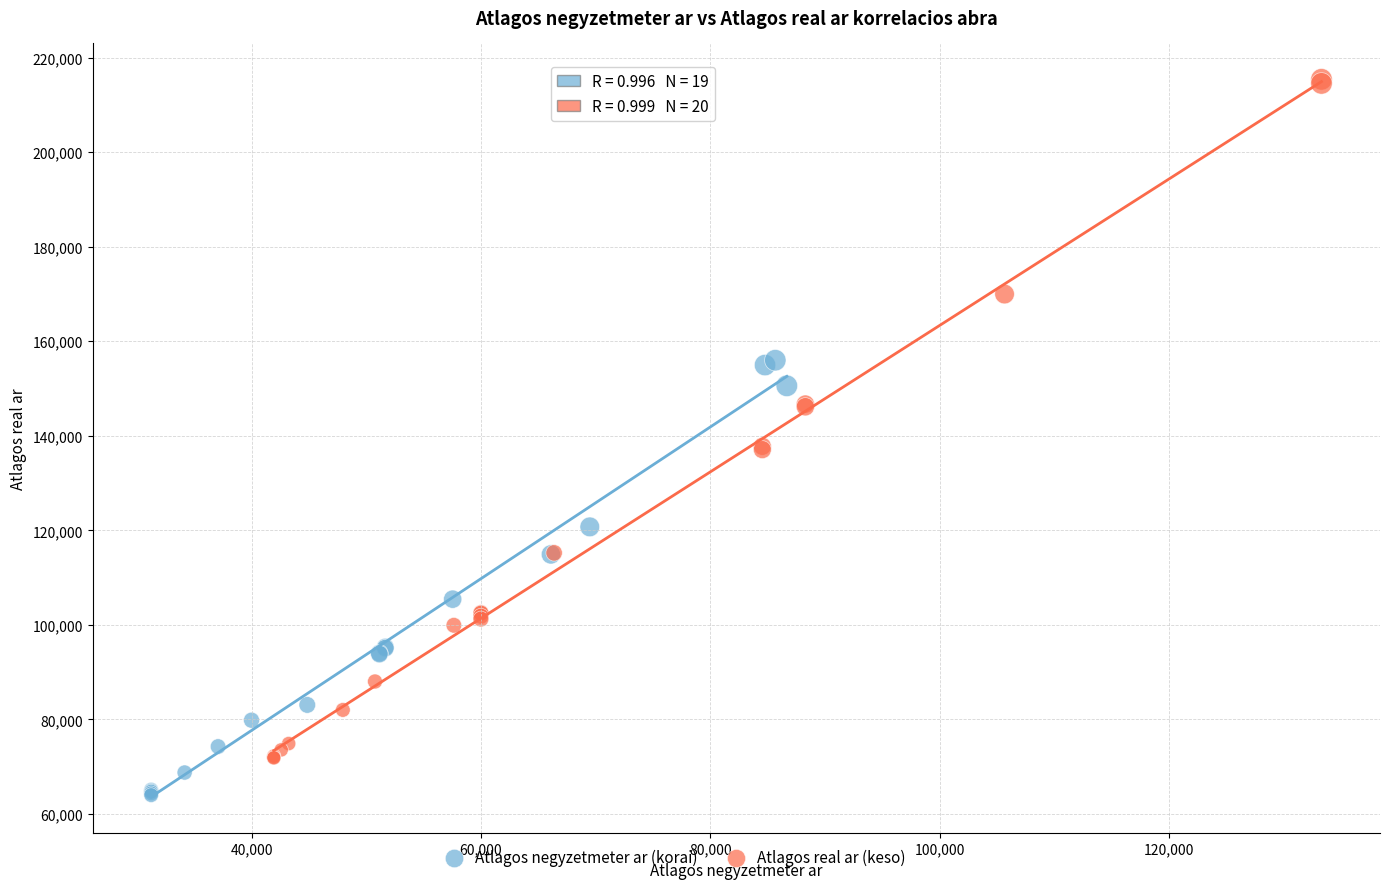

Which series contains the highest Y value?

Atlagos real ar (keso)